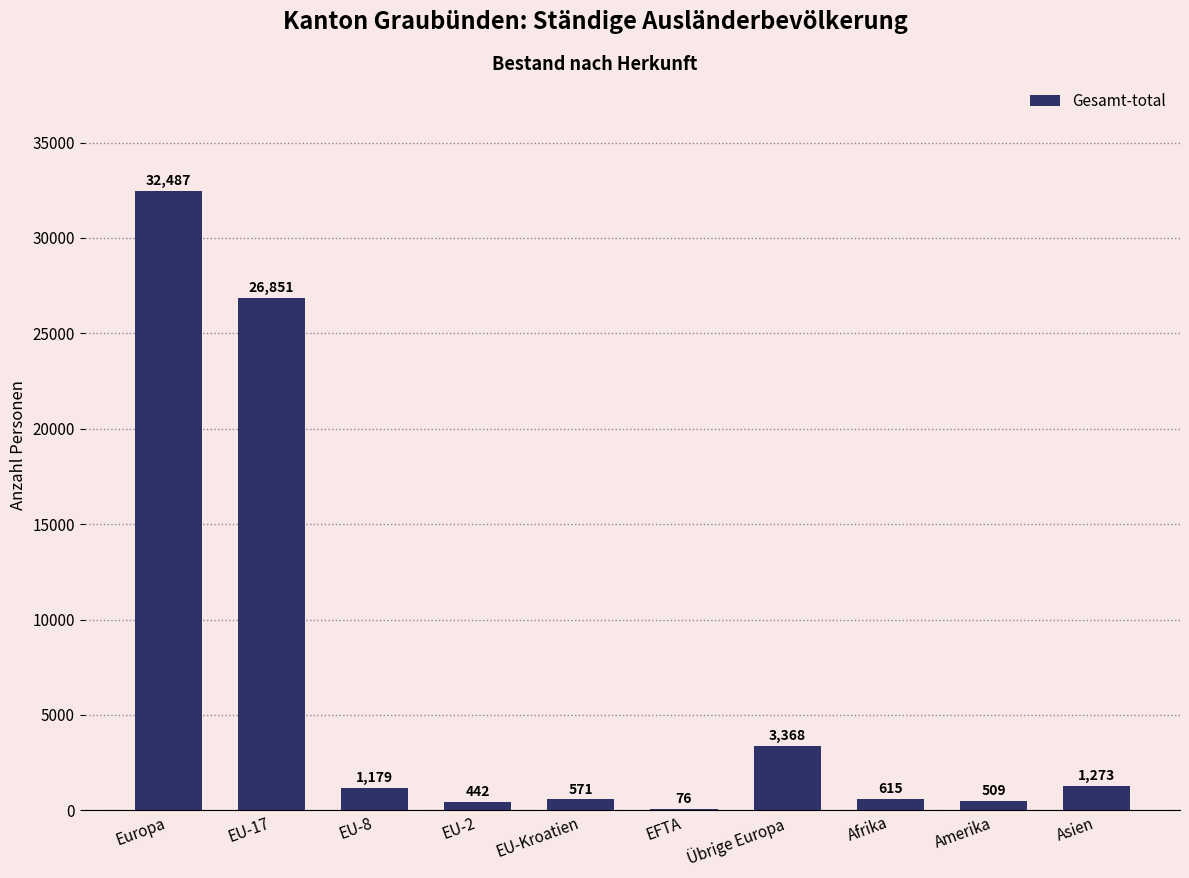

Between EU-Kroatien and EU-8, which is larger?

EU-8